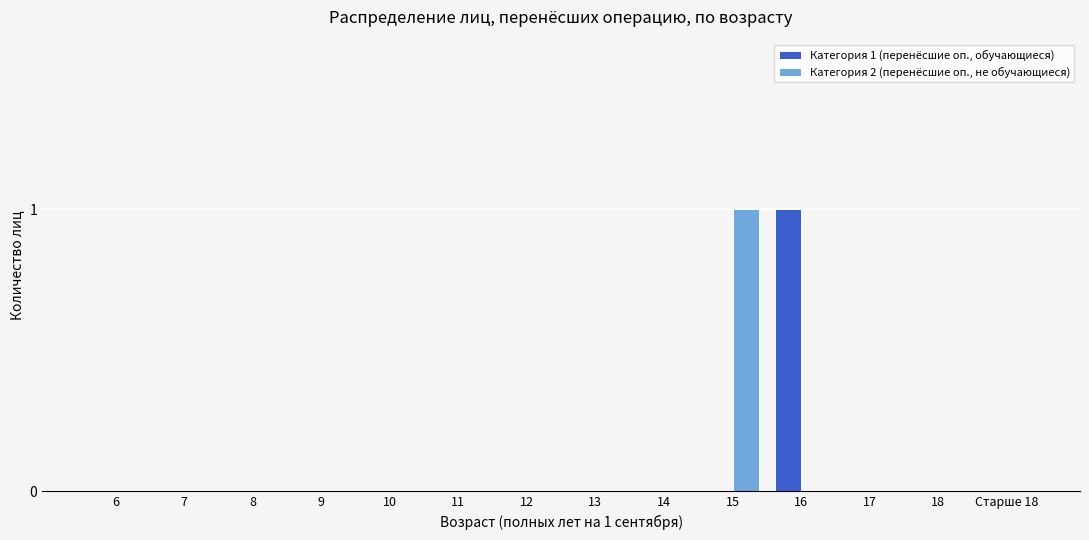

Reading left to right, extract all data points from this chart.

Категория 1 (перенёсшие оп., обучающиеся): 6=0	7=0	8=0	9=0	10=0	11=0	12=0	13=0	14=0	15=0	16=1	17=0	18=0	Старше 18=0
Категория 2 (перенёсшие оп., не обучающиеся): 6=0	7=0	8=0	9=0	10=0	11=0	12=0	13=0	14=0	15=1	16=0	17=0	18=0	Старше 18=0